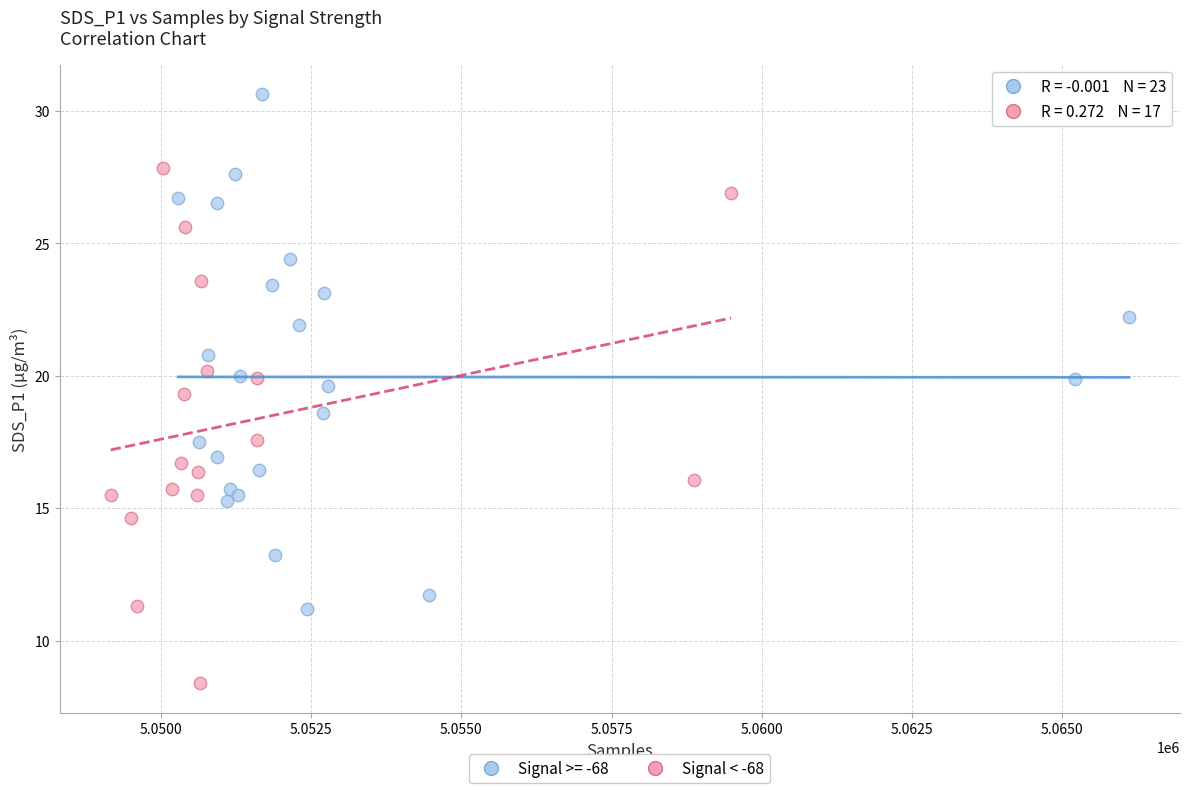

Which series reaches the minimum Y coordinate?

Signal < -68